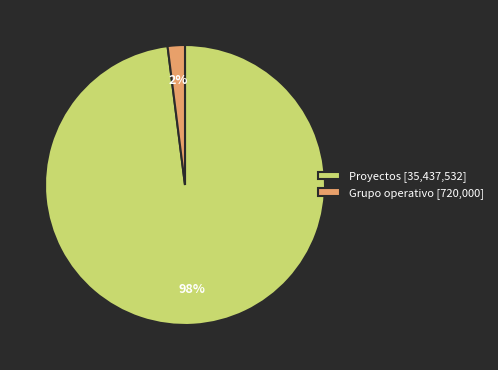

Rank the categories by value from highest to lowest.

Proyectos [35,437,532], Grupo operativo [720,000]